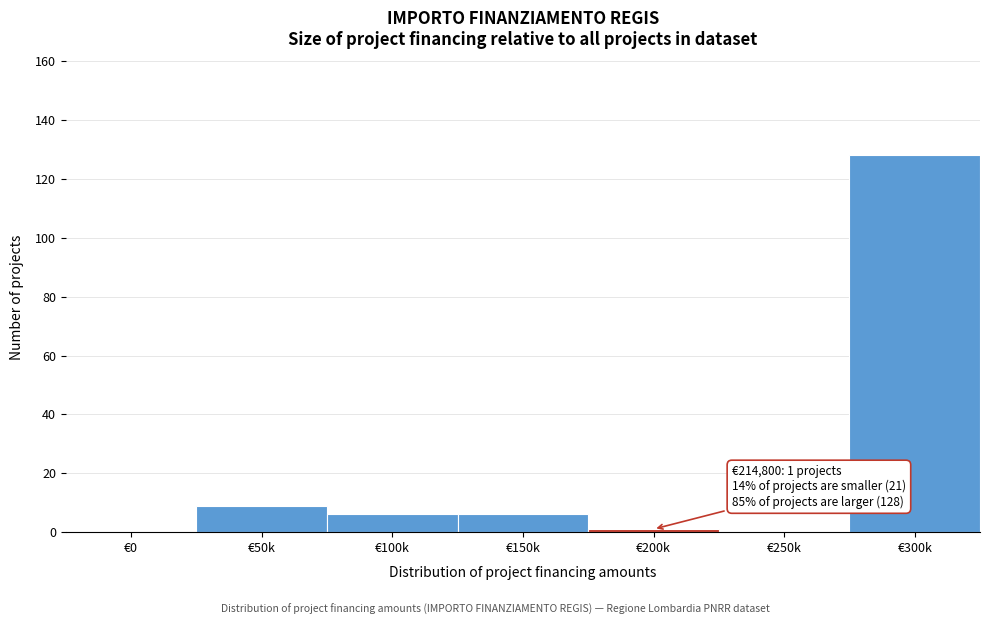

Reading left to right, what are all the values shown in this chart?

€0=0	€50k=9	€100k=6	€150k=6	€200k=1	€250k=0	€300k=128